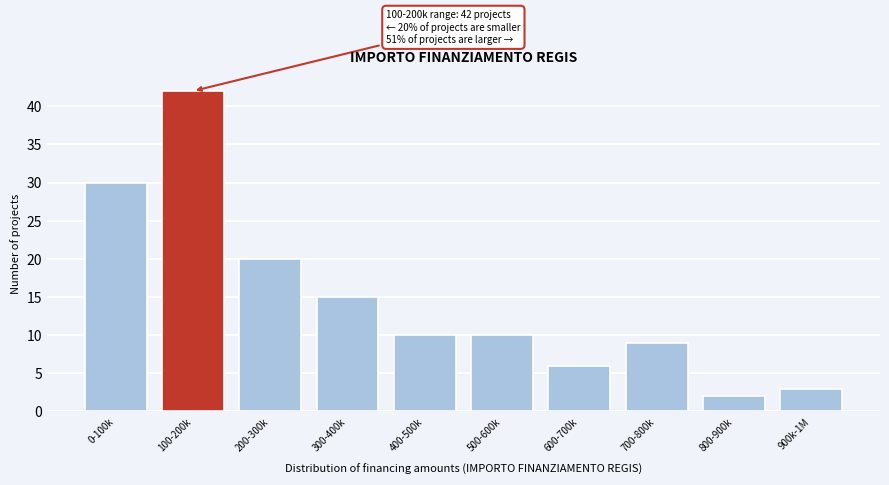

Reading left to right, what are all the values shown in this chart?

0-100k=30	100-200k=42	200-300k=20	300-400k=15	400-500k=10	500-600k=10	600-700k=6	700-800k=9	800-900k=2	900k-1M=3